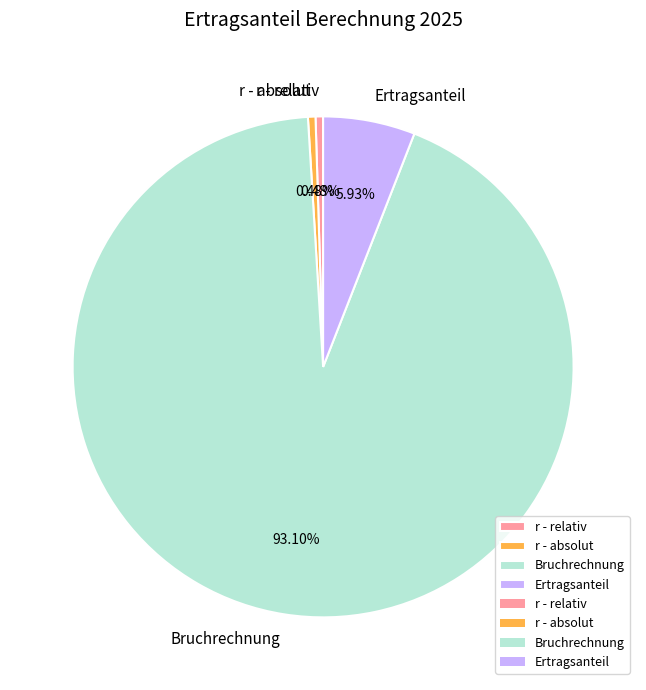

The Bruchrechnung slice represents 93% of the pie. True or false?

True